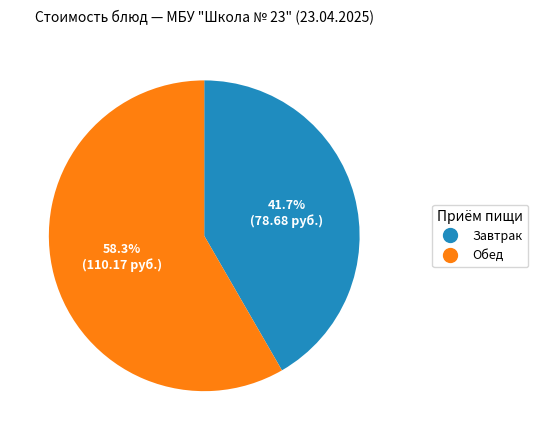

Is there any slice that represents more than half of the pie?

Yes